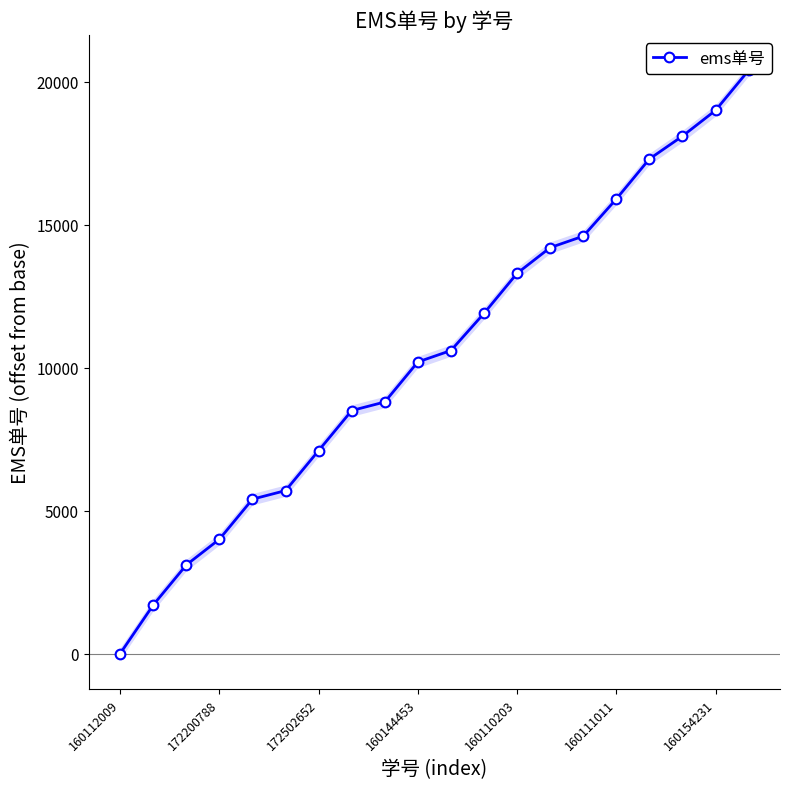

Reading right to left, extract all data points from this chart.

20400	19000	18100	17300	15900	14600	14200	13300	11900	10600	10200	8800	8500	7100	5700	5400	4000	3100	1700	0